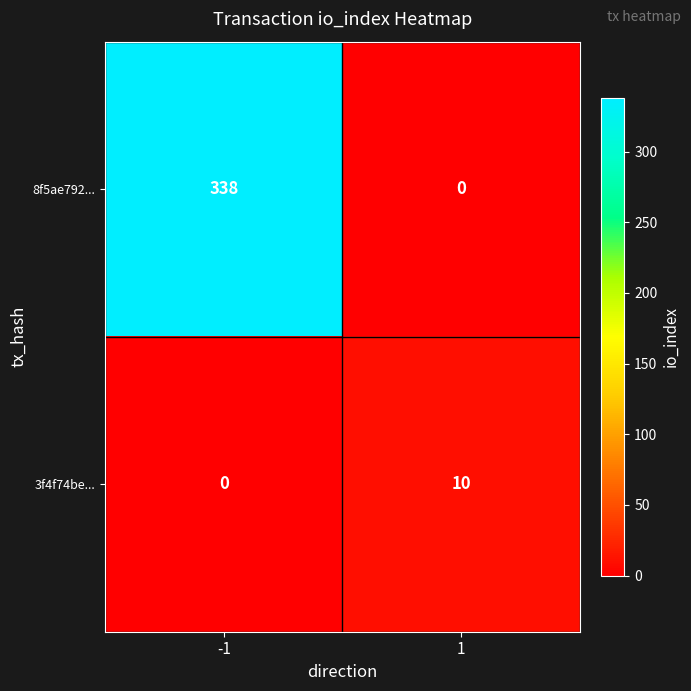

What is the difference between the maximum and minimum values in the 3f4f74be... series?

10